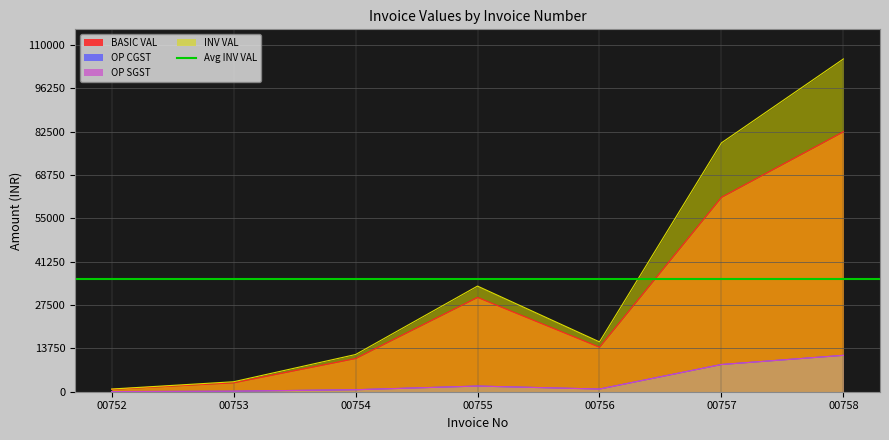

Which series has the largest total across all categories?

INV VAL